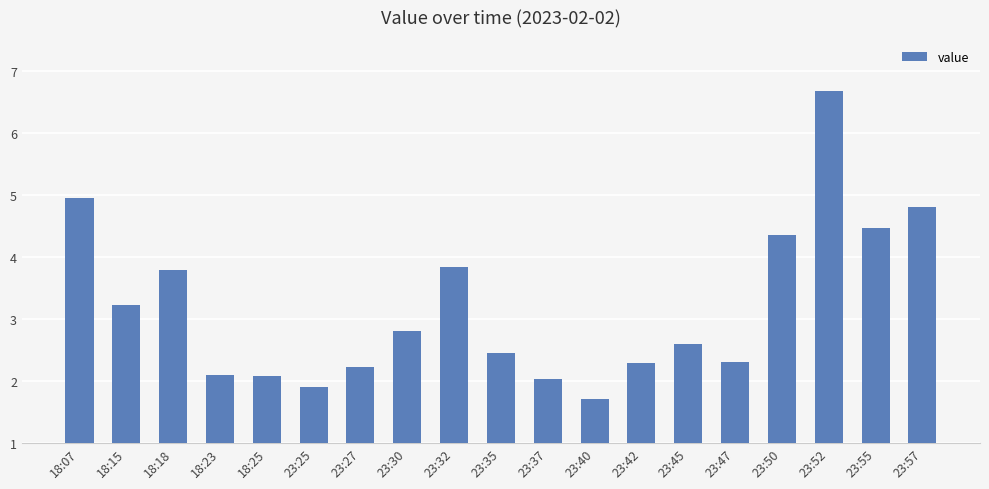

Is it true that the value at 23:57 is 7.9?

False